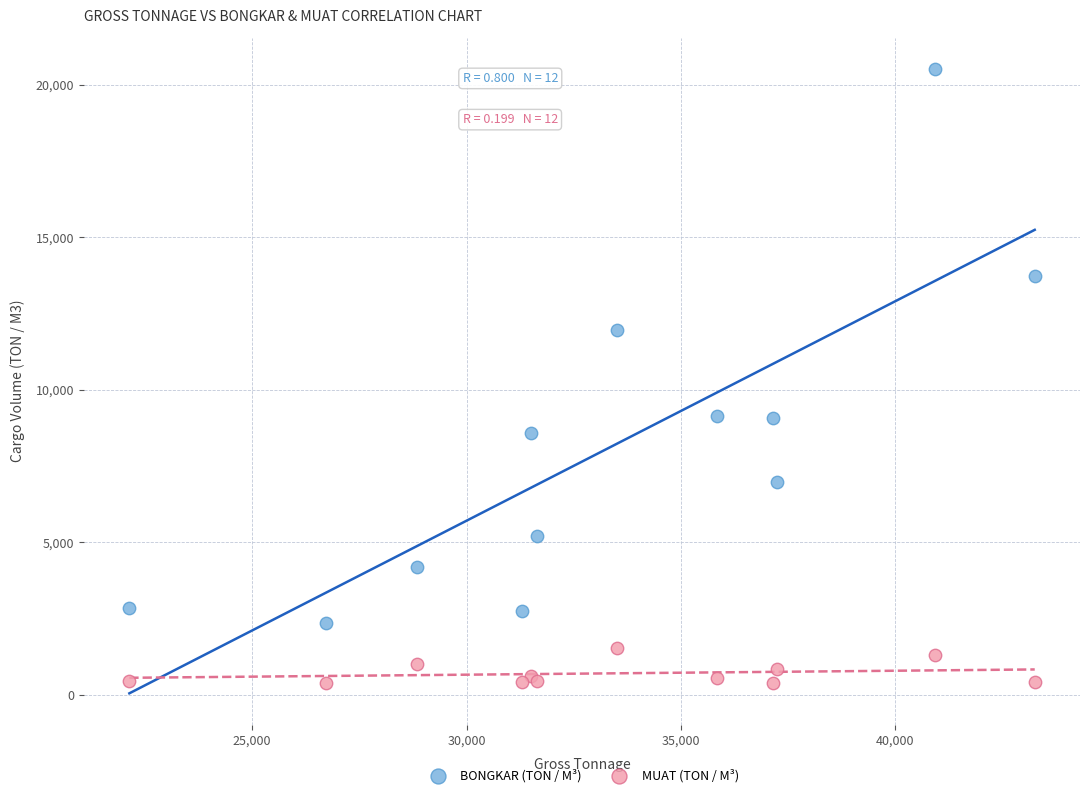

Which series contains the highest Y value?

BONGKAR (TON / M³)